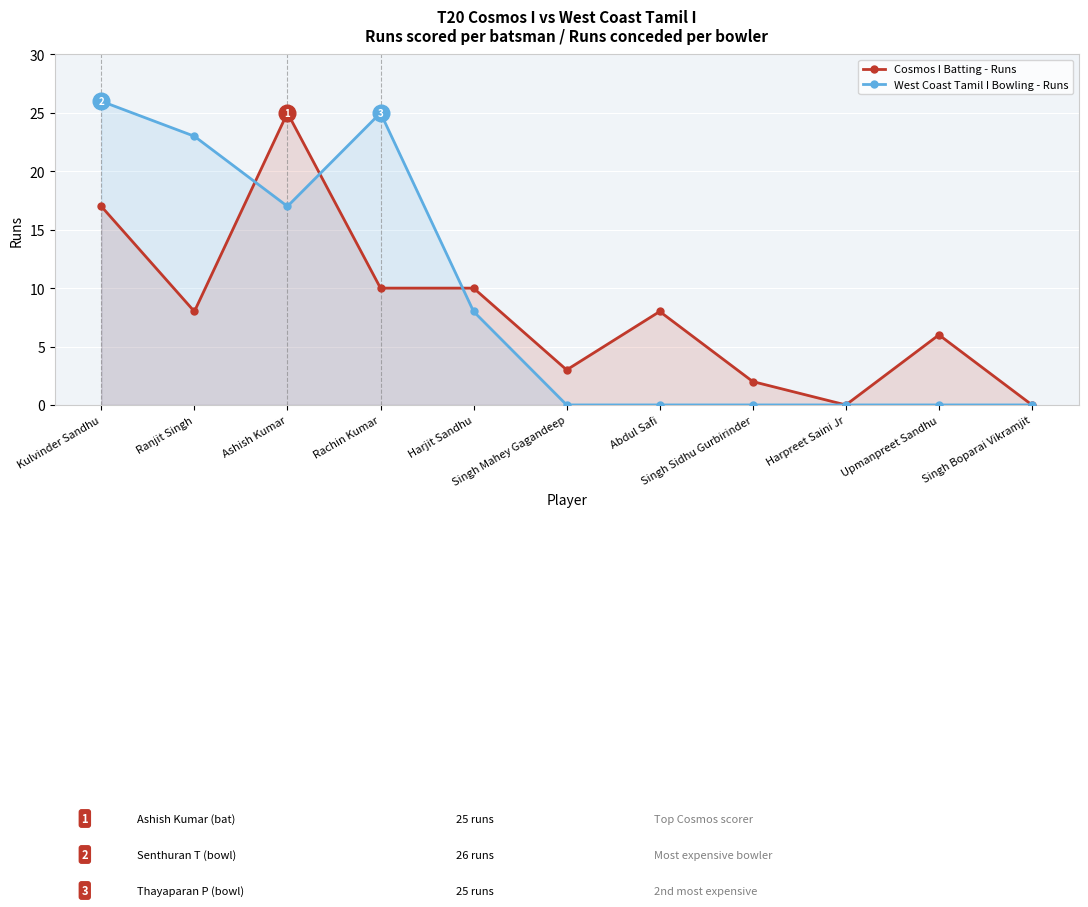

Is the value of Cosmos I Batting - Runs at Ashish Kumar greater than the value of West Coast Tamil I Bowling - Runs at Singh Sidhu Gurbirinder?

Yes